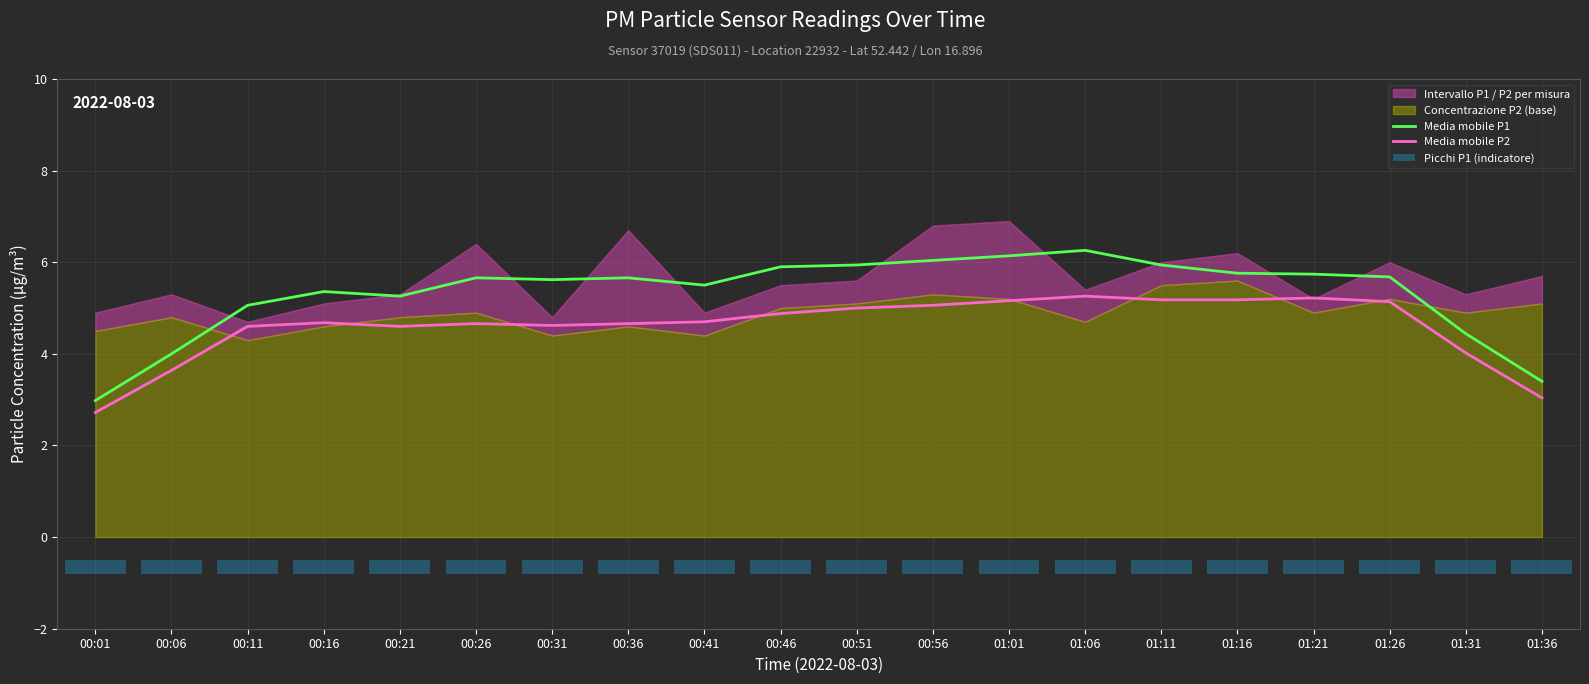

What value does the Media mobile P2 series have at 01:31?

4.0